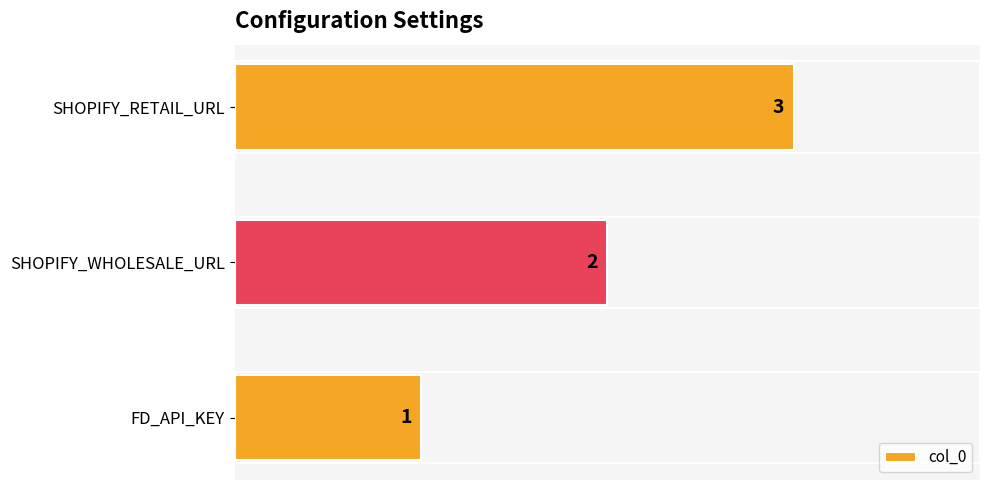

What is the average value?

2